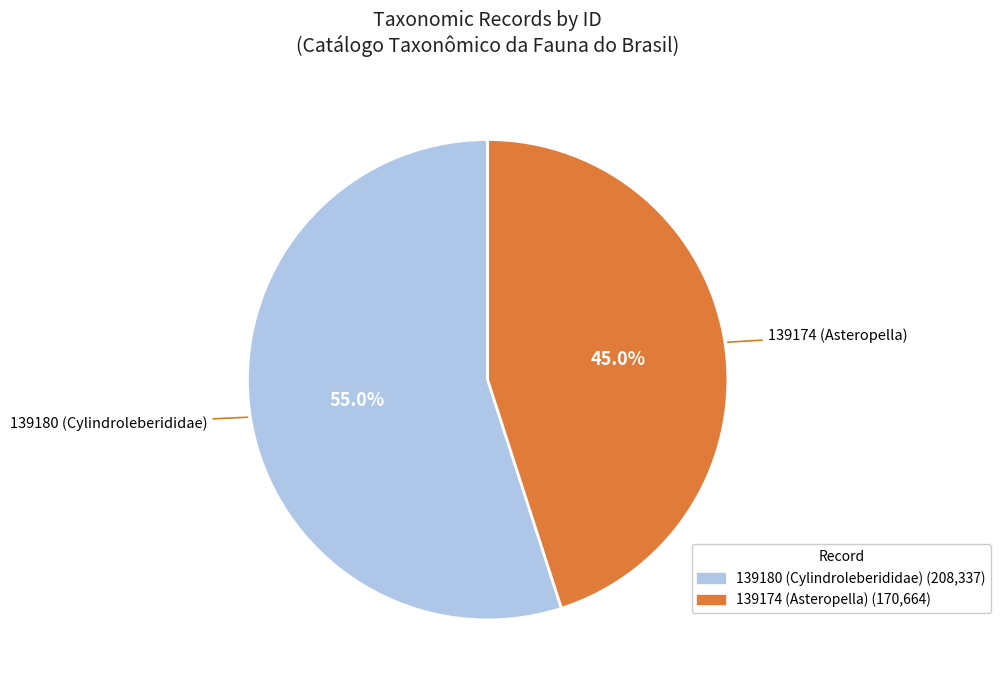

Which category accounts for the majority?

139180 (Cylindroleberididae)